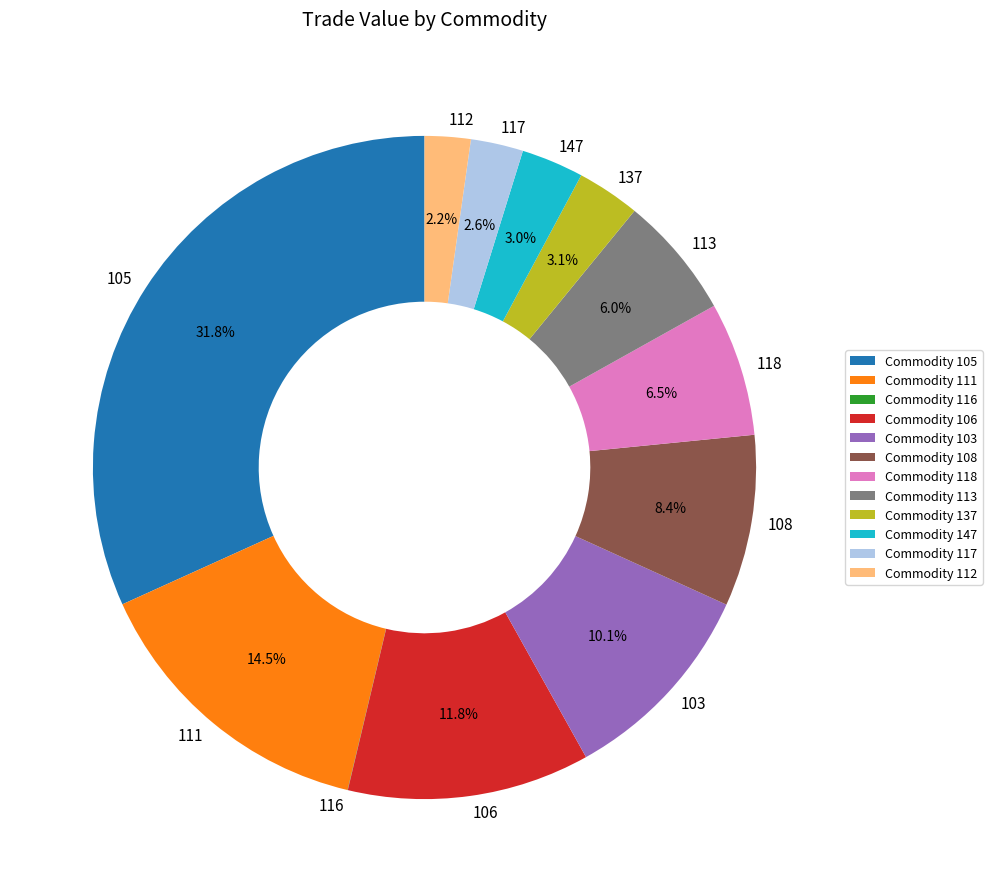

Between 147 and 112, which is larger?

147